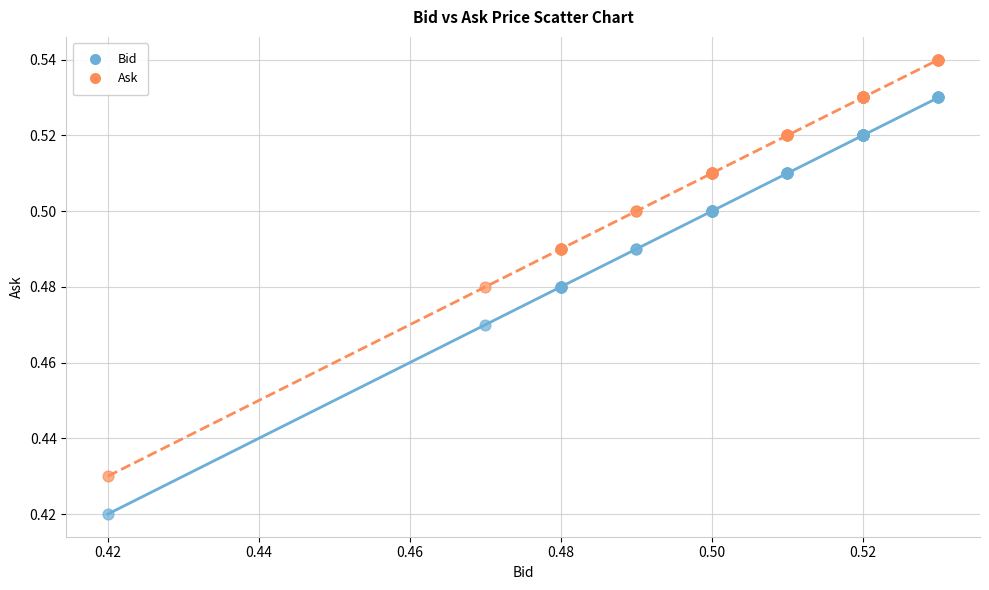

Which series contains the lowest Y value?

Bid